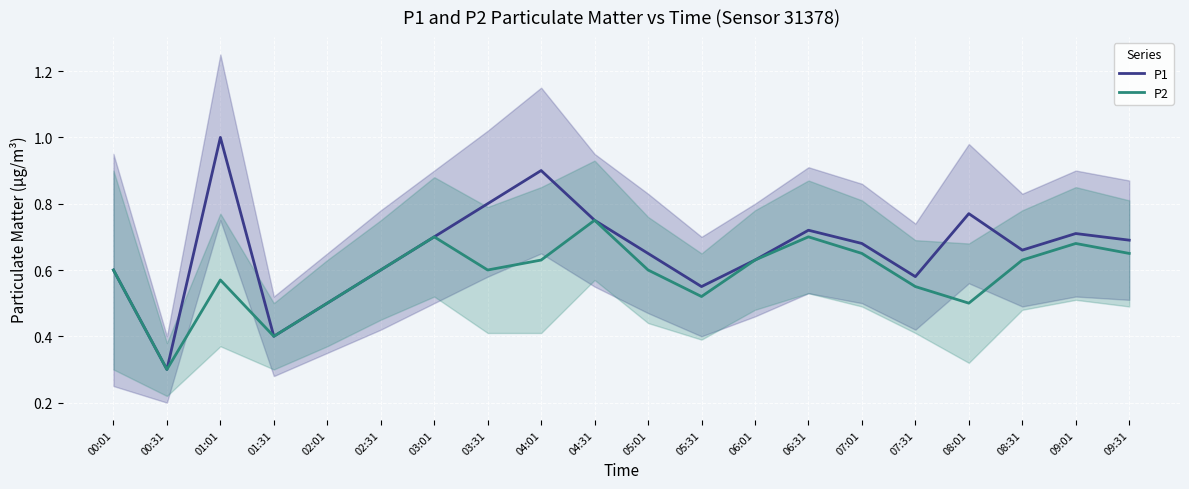

What is the maximum value for P1?

1.0